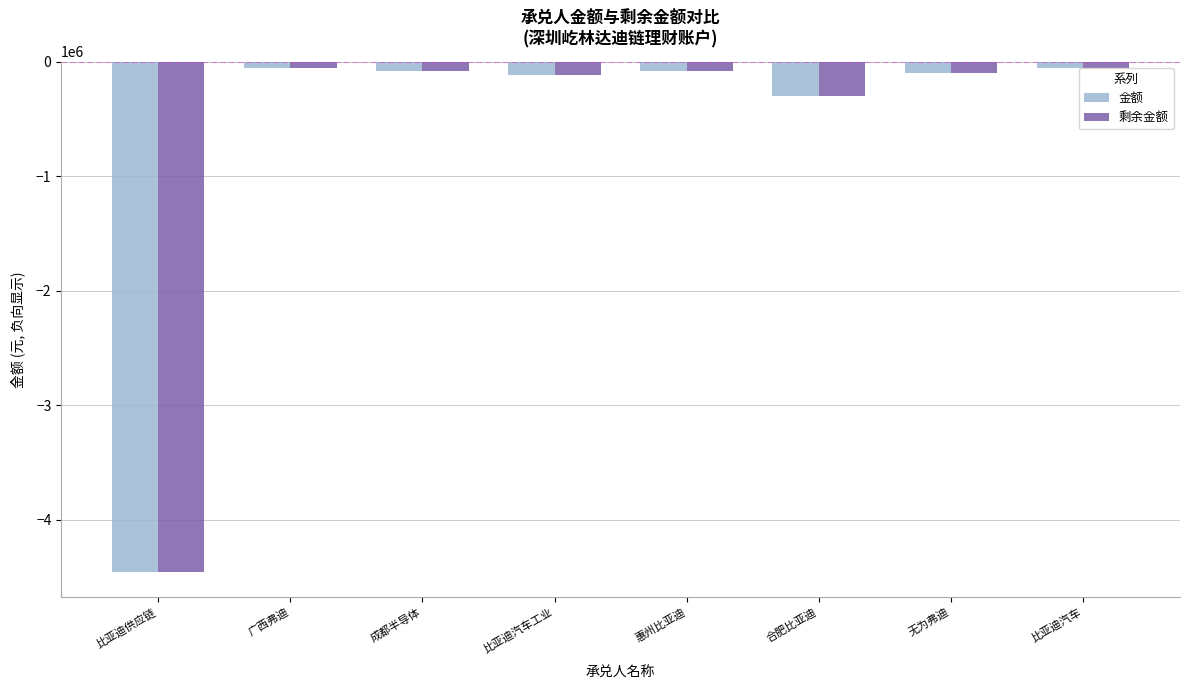

At which label does 剩余金额 first exceed -80000?

广西弗迪